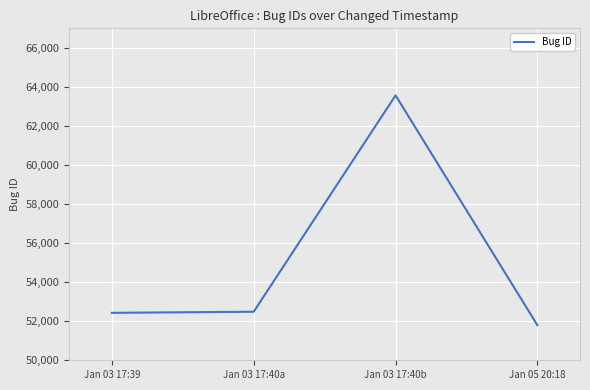

What is the sum of all values?

220274